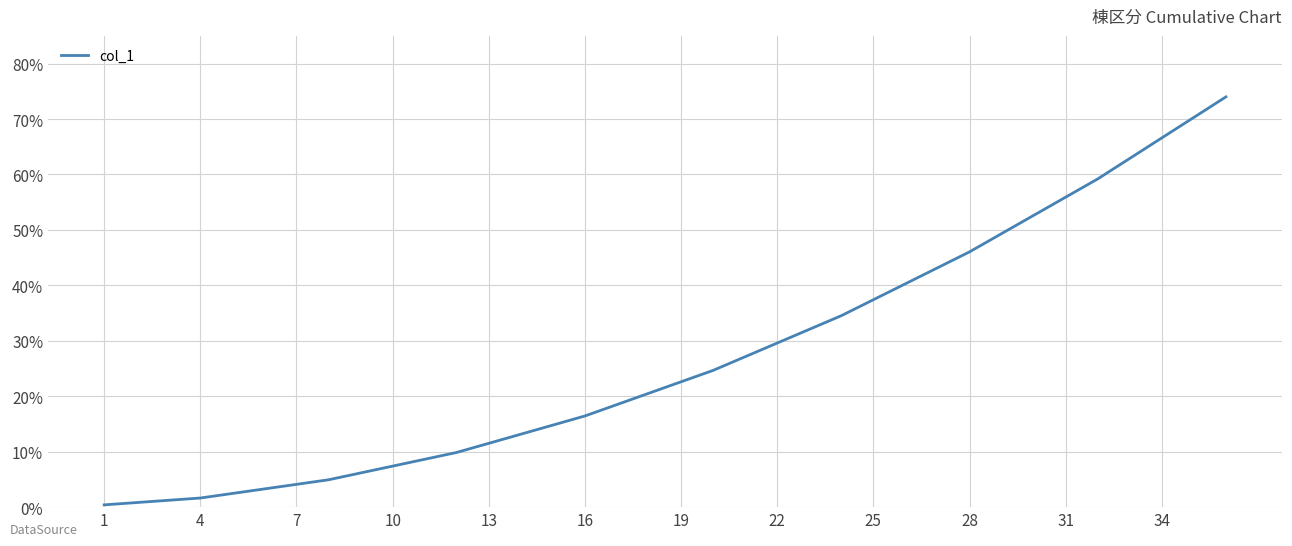

What is the average value?

27.1